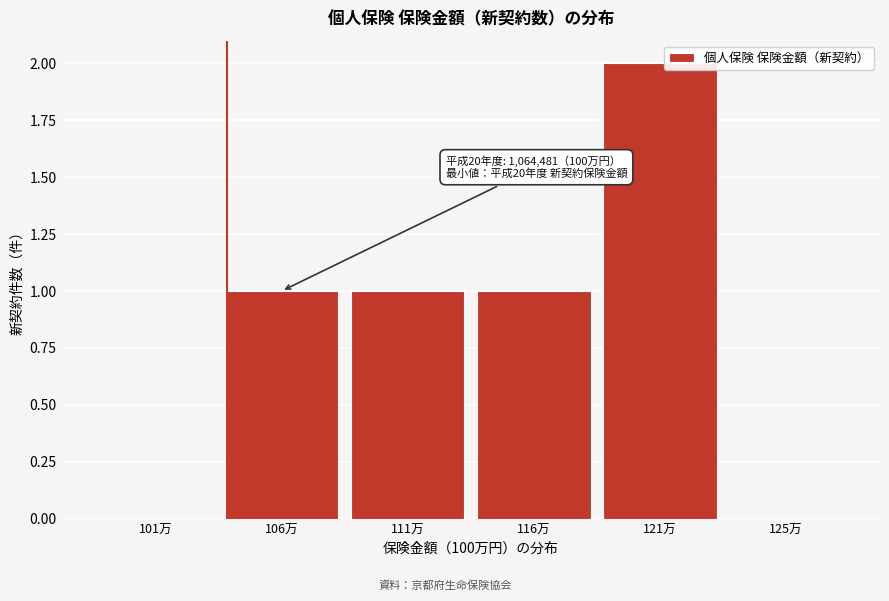

Reading left to right, extract all data points from this chart.

101万=0	106万=1	111万=1	116万=1	121万=2	125万=0